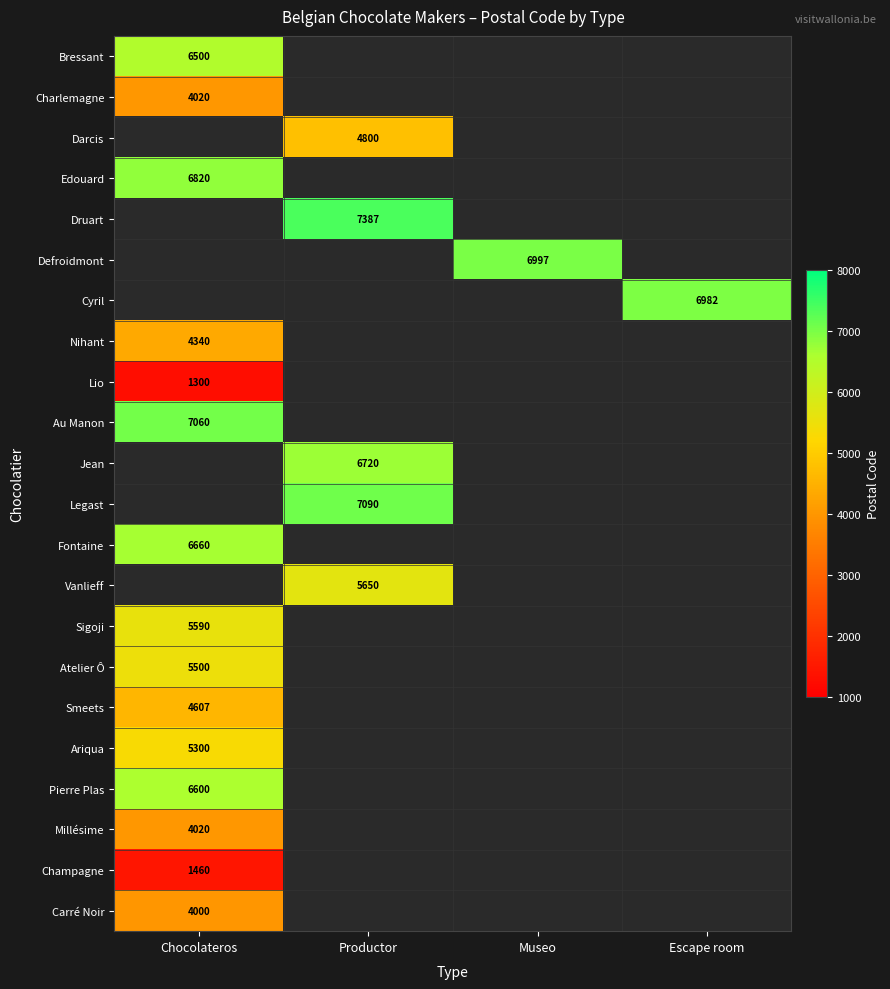

Is it true that Millésime equals 4020 at Chocolateros?

True